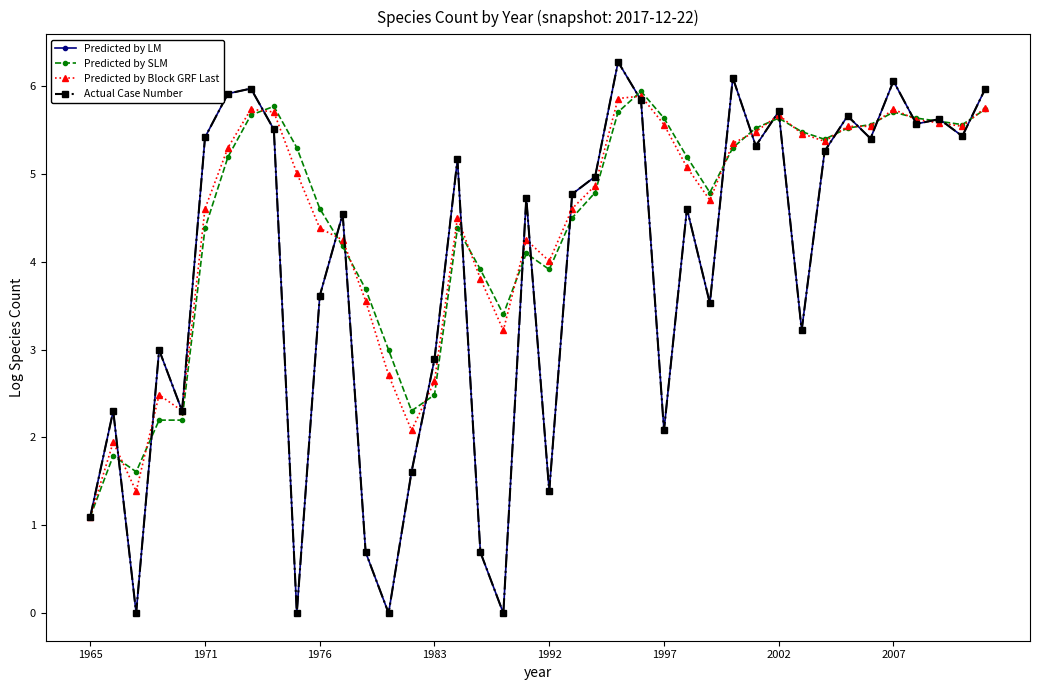

Does the chart have visible grid lines?

No